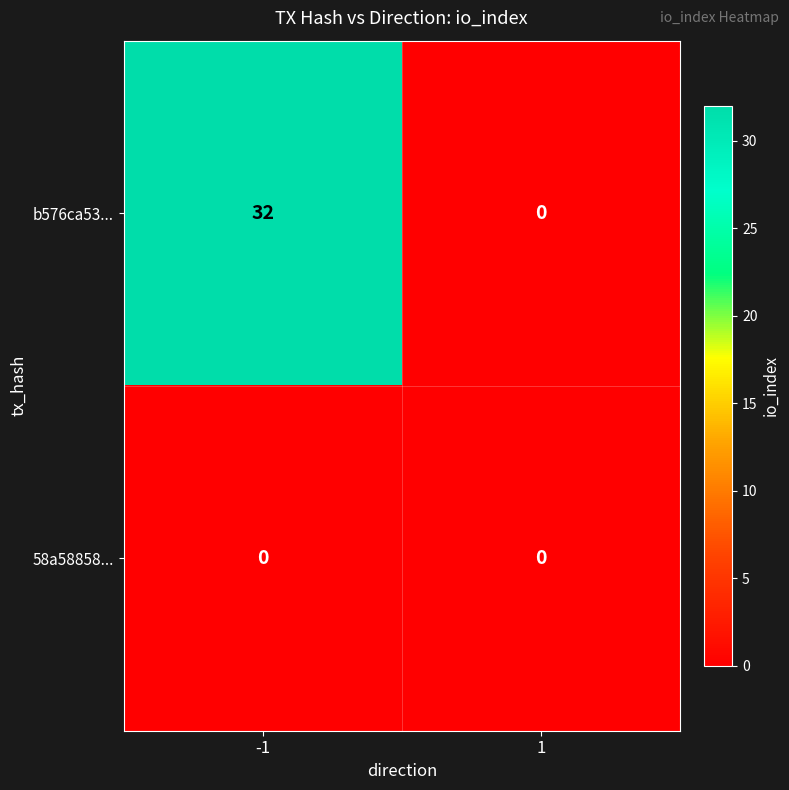

How many categories are shown in the chart?

2